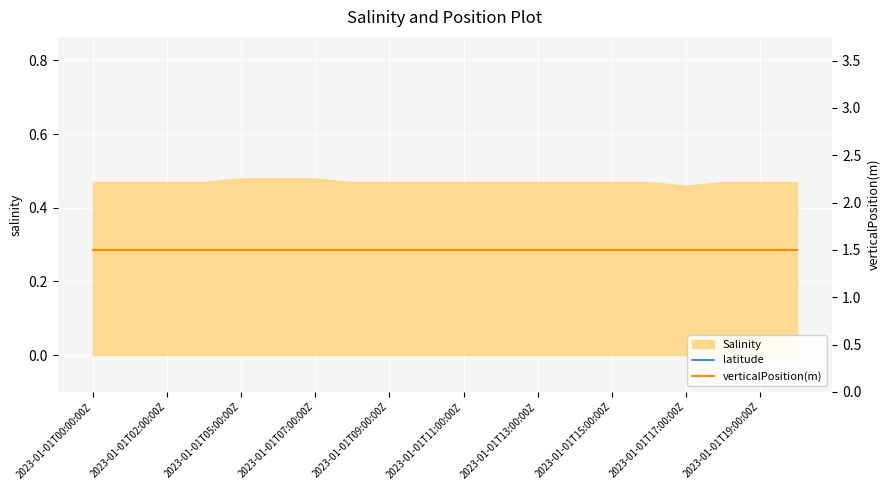

Which series has the largest total across all categories?

latitude